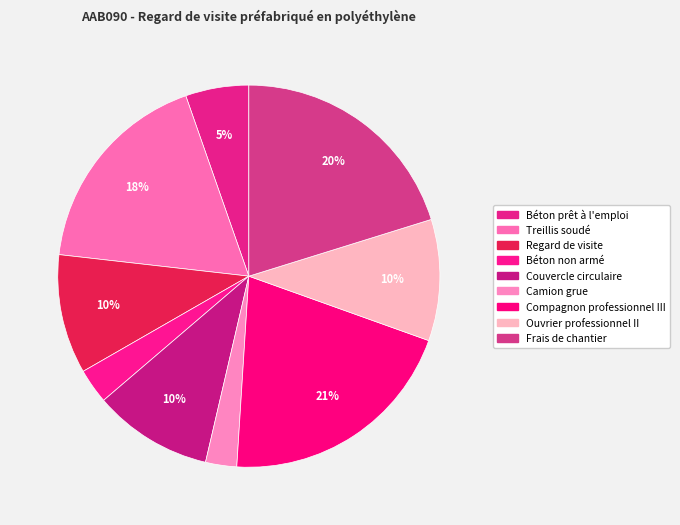

Is Ouvrier professionnel II the majority of the pie?

No